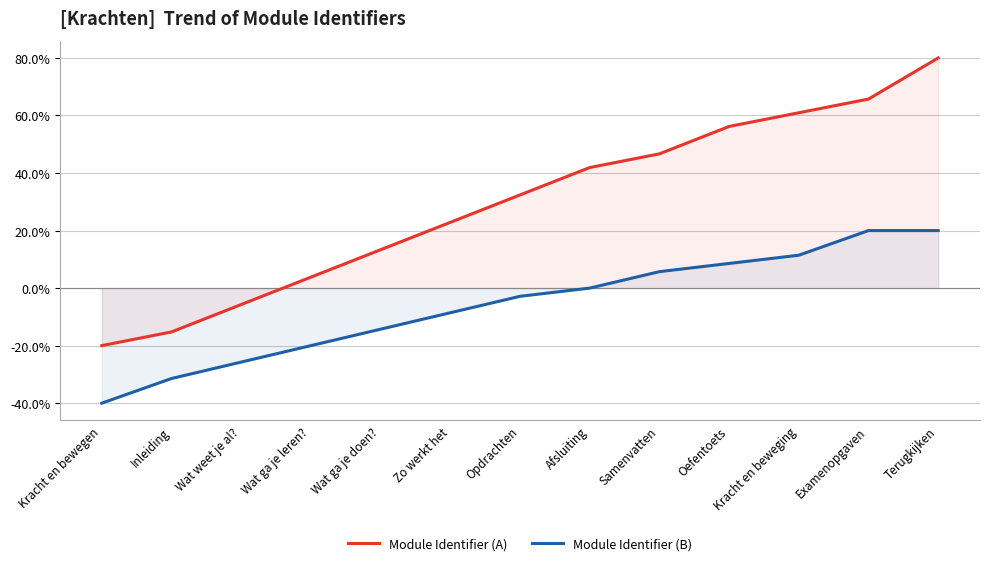

True or false: Module Identifier (B) has a value of 20.0 at Terugkijken.

True